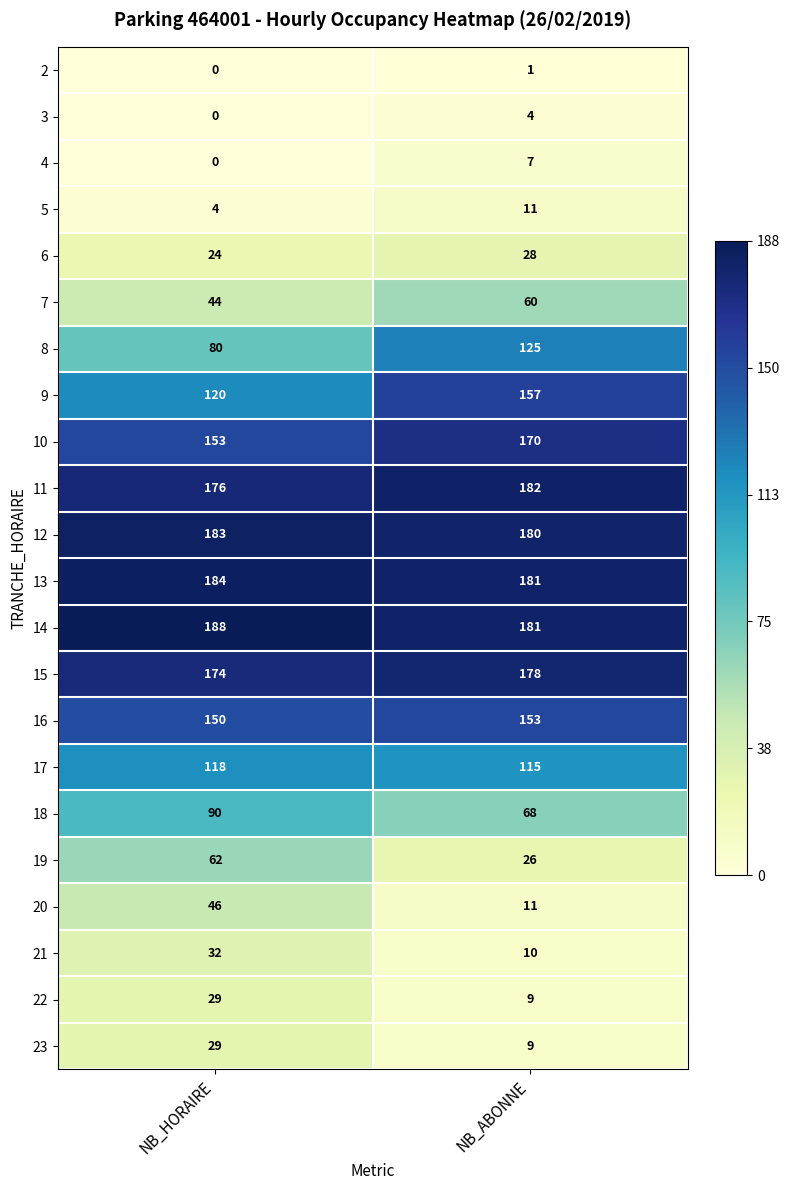

The value of 23 at NB_ABONNE is 9. True or false?

True